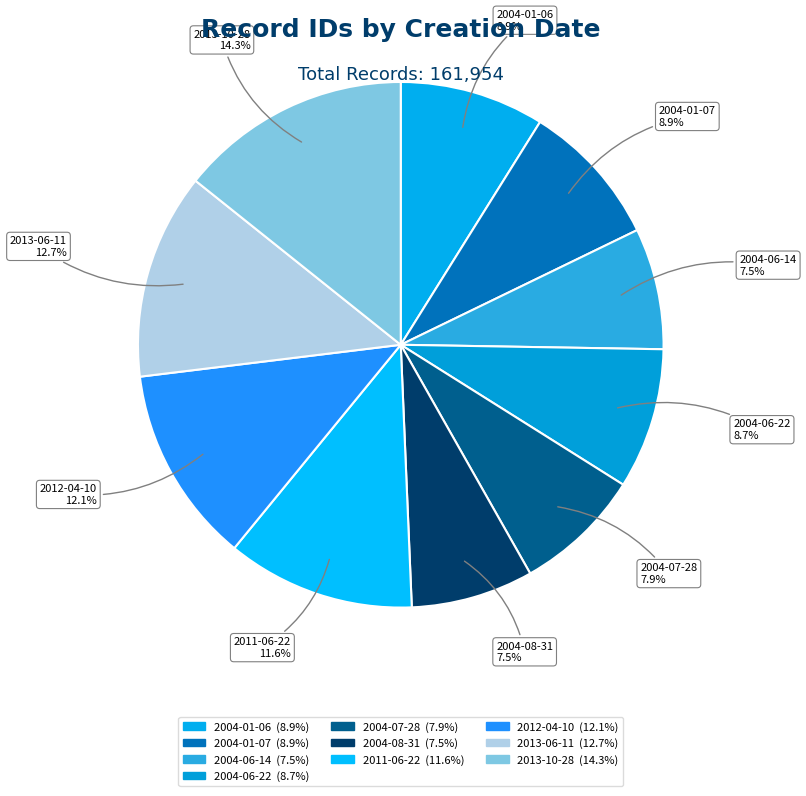

To the nearest percent, what portion does 2011-06-22 represent?

12%